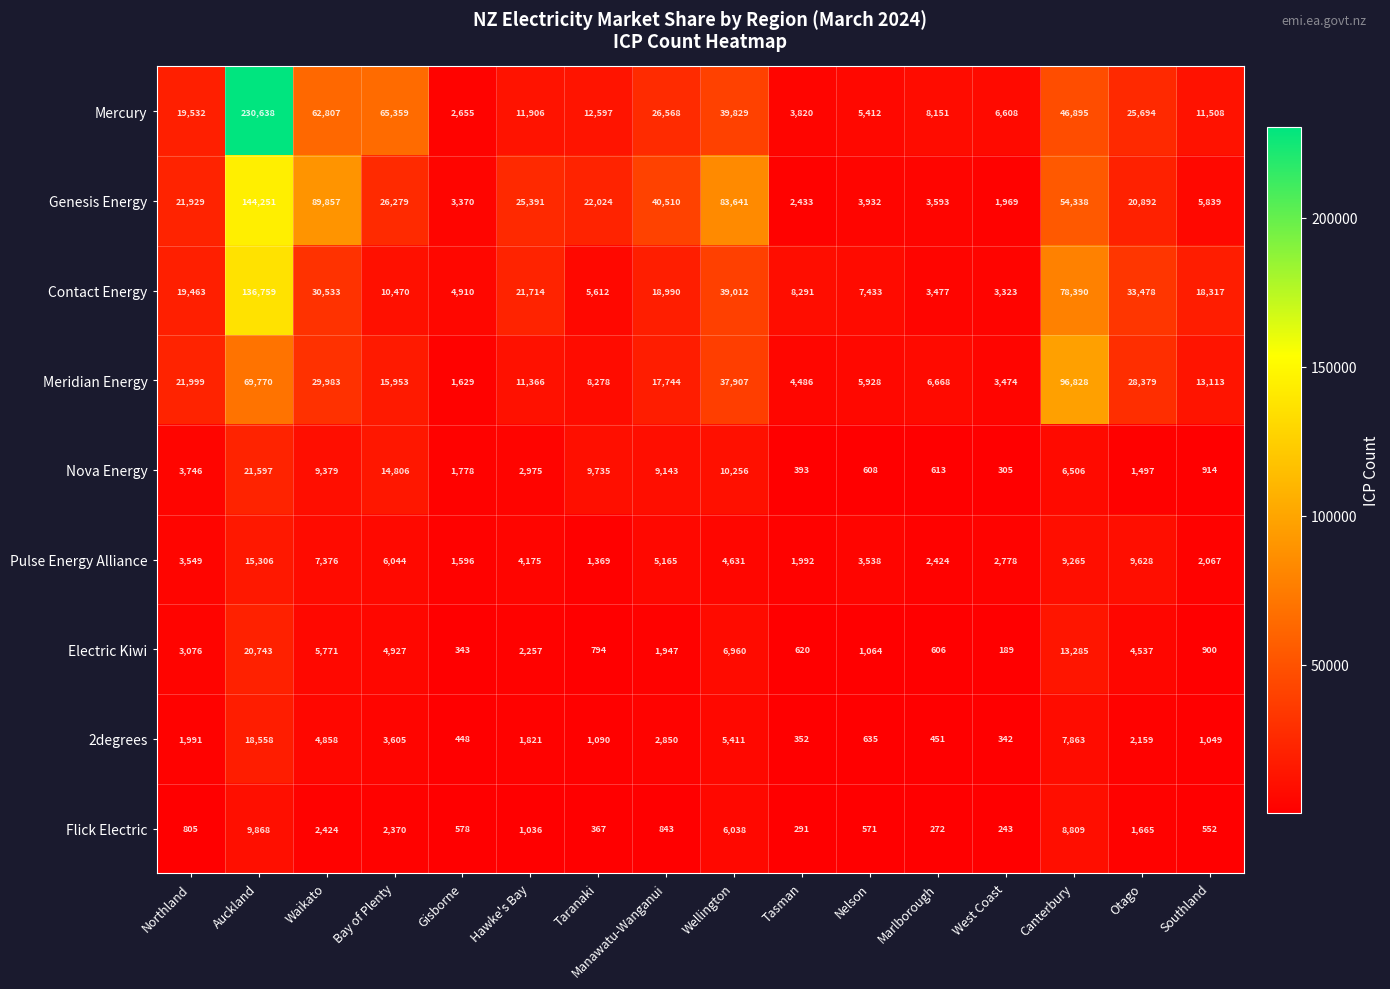

List the series in order of their peak value, lowest first.

Flick Electric, Pulse Energy Alliance, 2degrees, Electric Kiwi, Nova Energy, Meridian Energy, Contact Energy, Genesis Energy, Mercury